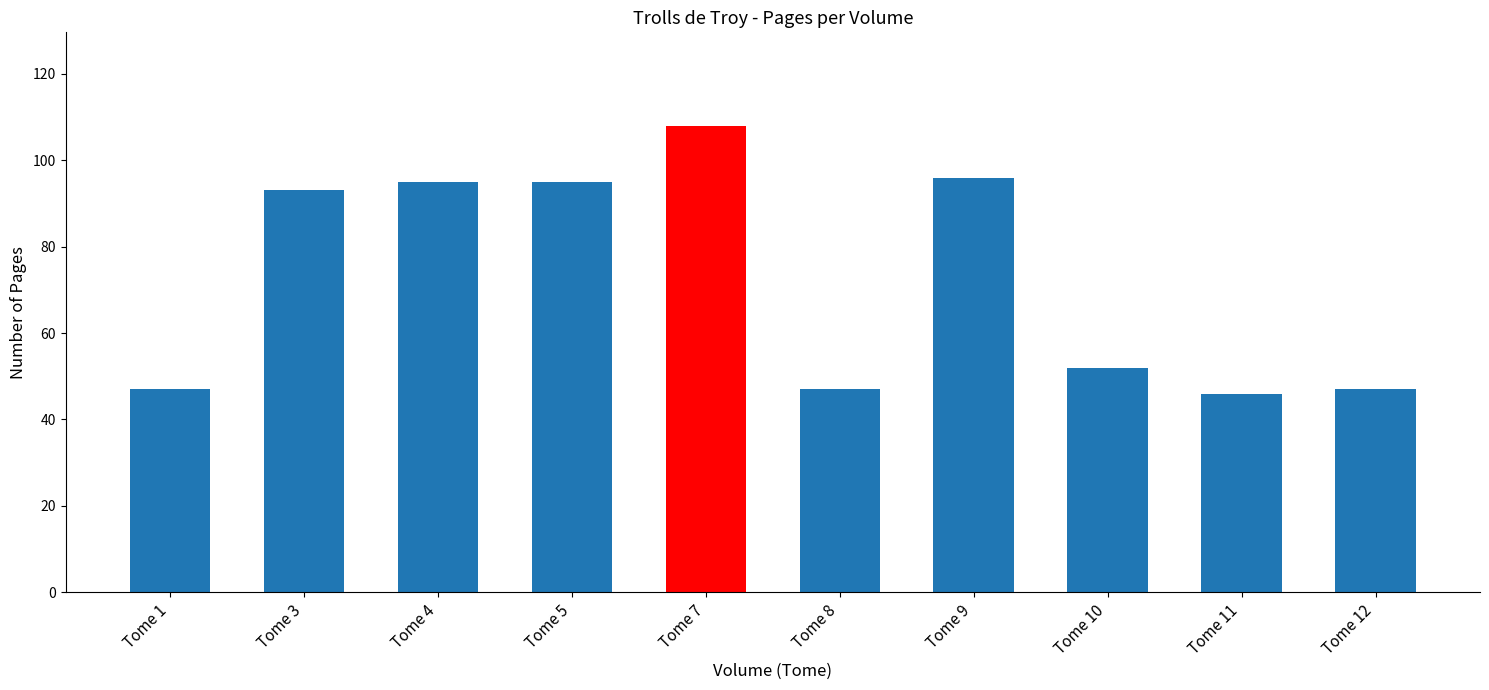

Approximately how many times larger is the value at Tome 1 compared to Tome 7?

0.4